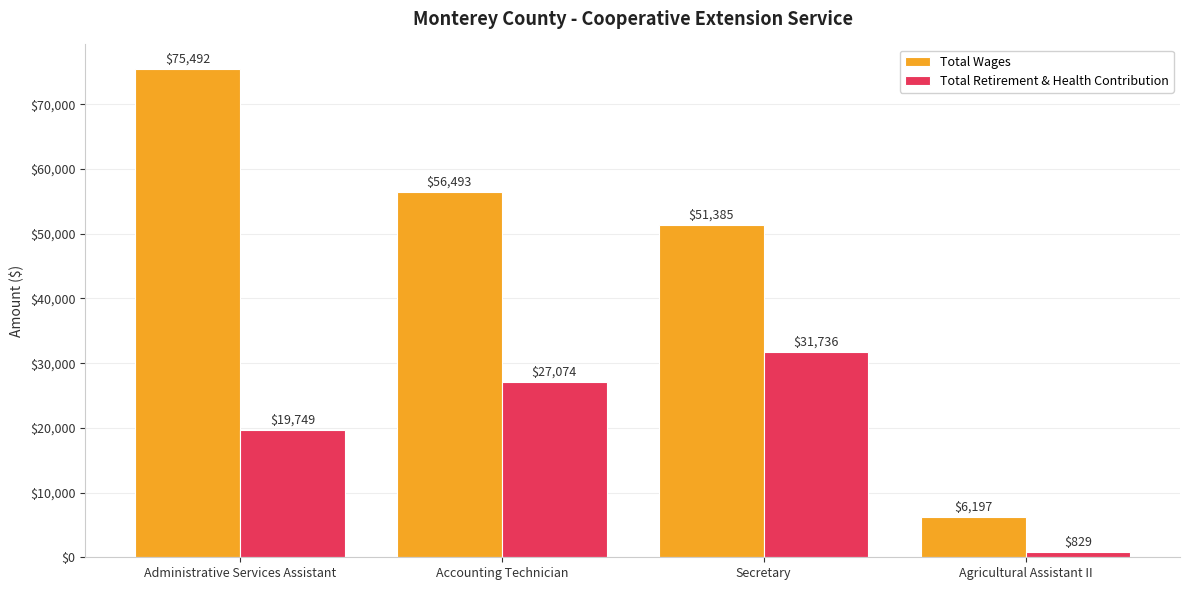

How many values in the Total Wages series are below 56493?

2